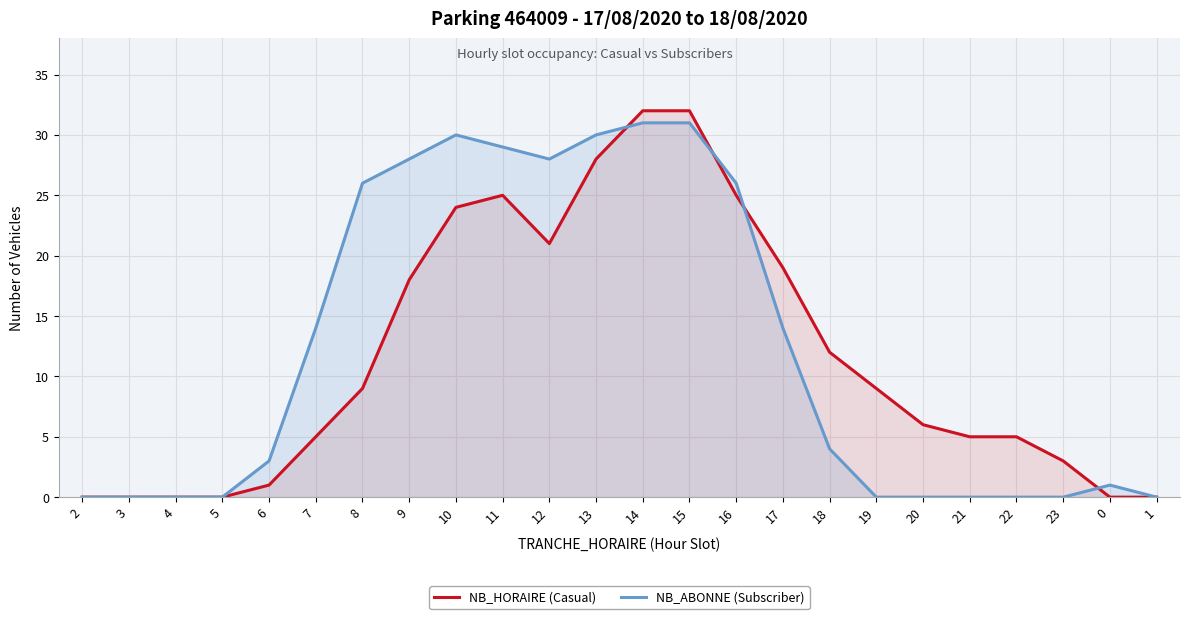

Reading left to right, what are all the values shown in this chart?

NB_HORAIRE (Casual): 0	0	0	0	1	5	9	18	24	25	21	28	32	32	25	19	12	9	6	5	5	3	0	0
NB_ABONNE (Subscriber): 0	0	0	0	3	14	26	28	30	29	28	30	31	31	26	14	4	0	0	0	0	0	1	0